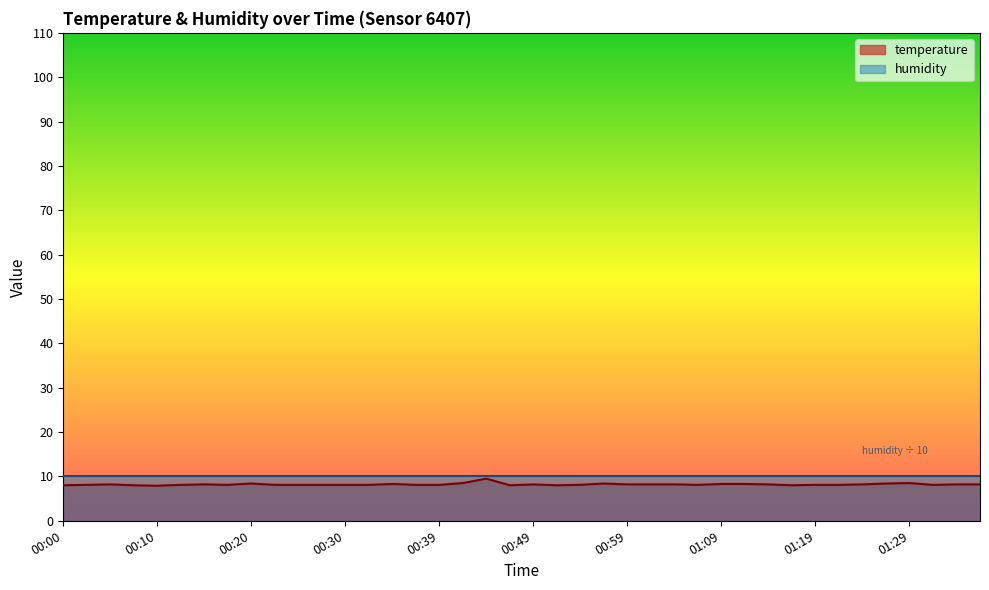

List the labels in order of value, largest first.

00:44, 00:42, 01:29, 00:20, 00:57, 01:26, 00:34, 01:09, 01:11, 00:05, 00:15, 00:49, 00:59, 01:02, 01:04, 01:14, 01:24, 01:33, 01:36, 00:02, 00:12, 00:17, 00:22, 00:25, 00:27, 00:30, 00:32, 00:37, 00:39, 00:54, 01:06, 01:19, 01:21, 01:31, 00:00, 00:07, 00:47, 00:52, 01:16, 00:10